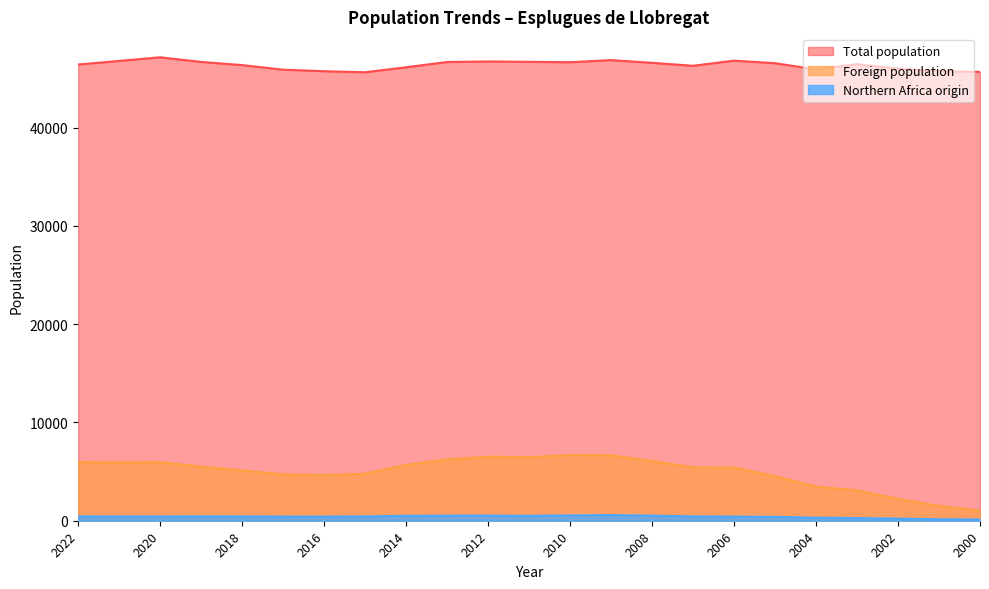

Reading right to left, what are all the values shown in this chart?

Total population: 45668	45731	45988	46447	45915	46550	46808	46286	46586	46862	46649	46687	46726	46667	46133	45626	45733	45890	46355	46680	47150	46777	46414
Foreign population: 1026	1511	2223	3082	3468	4530	5406	5431	6080	6653	6682	6466	6508	6244	5669	4781	4645	4714	5118	5502	5964	5942	5966
Northern Africa origin: 124	150	213	270	309	395	419	437	522	571	544	505	523	521	506	436	417	419	435	440	432	429	439